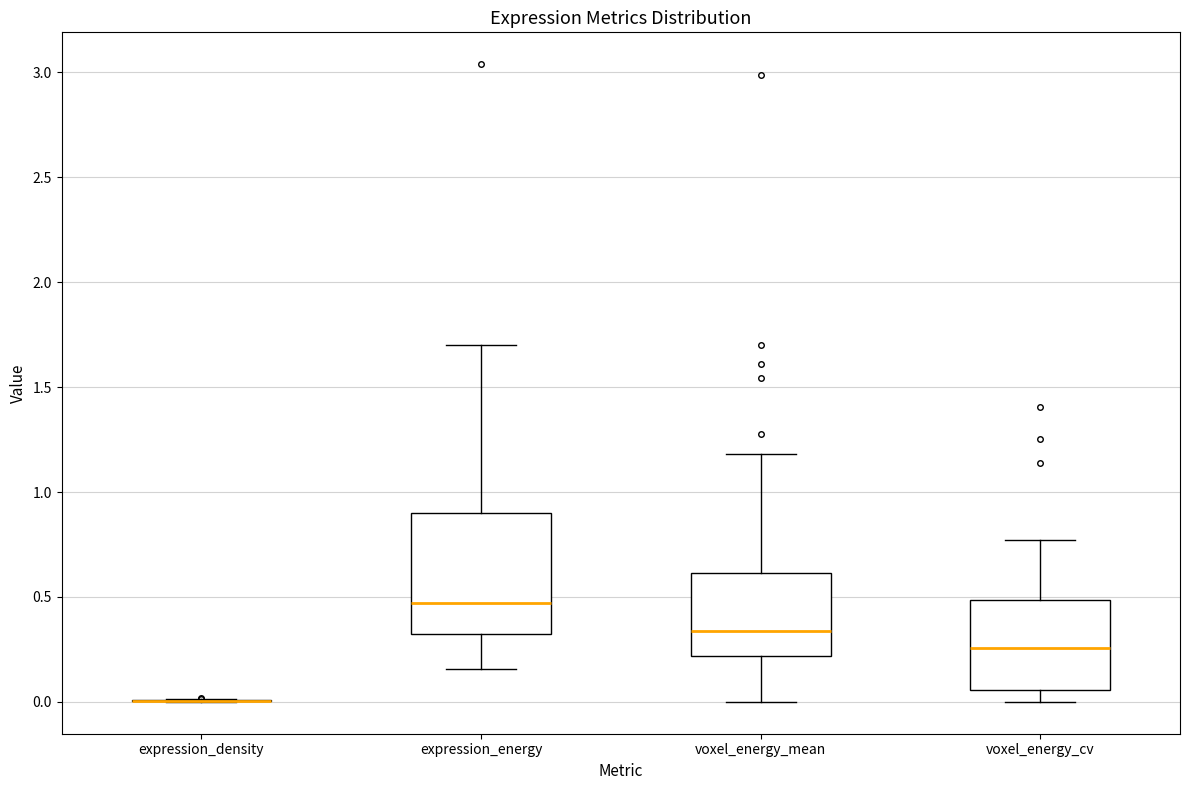

Where does the median line of the box for voxel_energy_cv sit on the y-axis? The values are not printed on the chart, so give them approximately, as read against the axis.

0.25